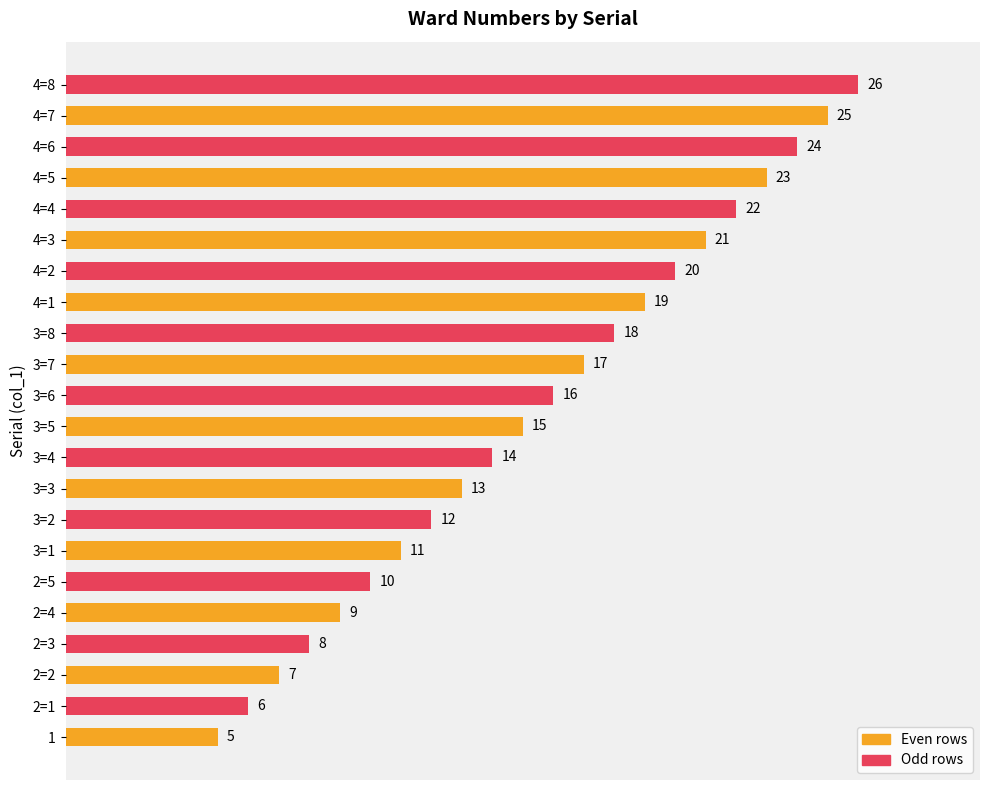

What is the sum of the values at 4=3 and 1?

26